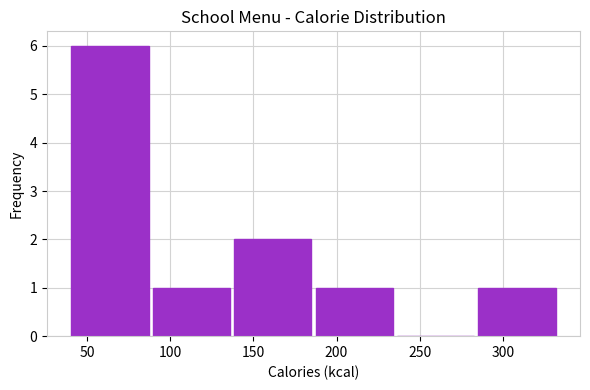

Reading left to right, transcribe this chart: for each bar, give the range it covers on the x-axis and its height. Neither the bar edges nor the heights are printed on the chart, so give them approximately, as read against the axes.

40 to 90: 6
90 to 135: 1
135 to 185: 2
185 to 235: 1
235 to 285: 0
285 to 335: 1